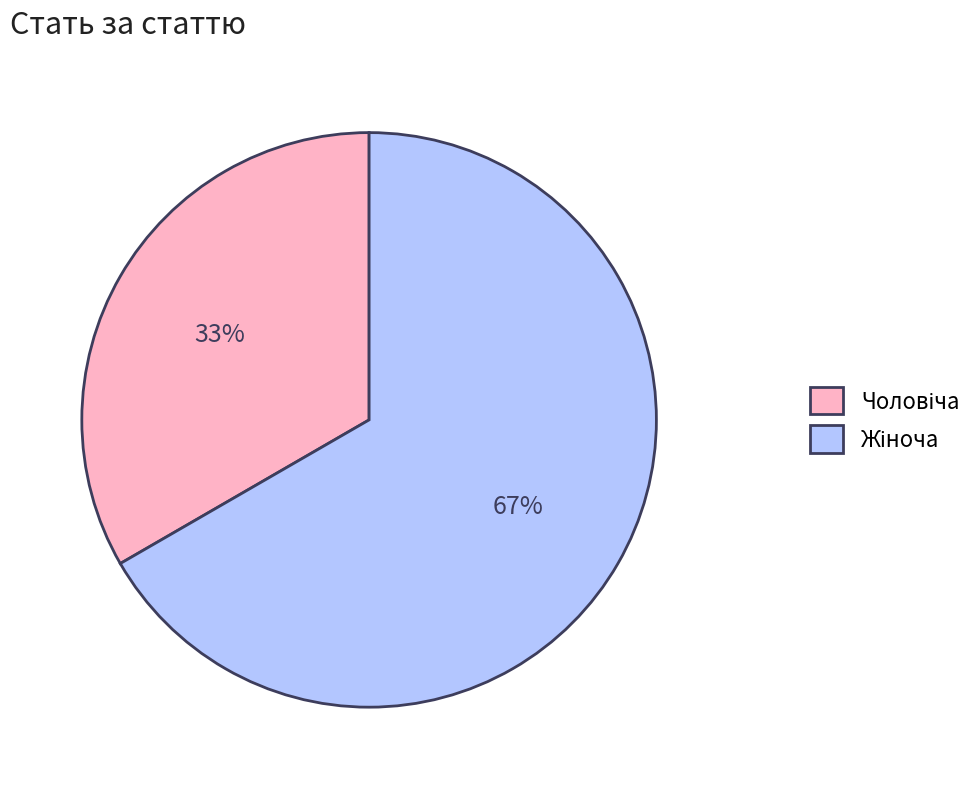

How many segments does this pie chart have?

2